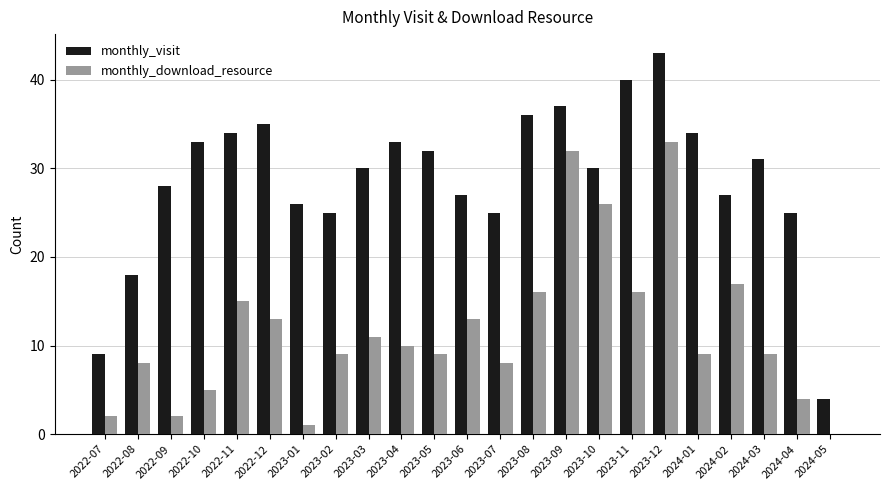

How many data points does each series have?

23